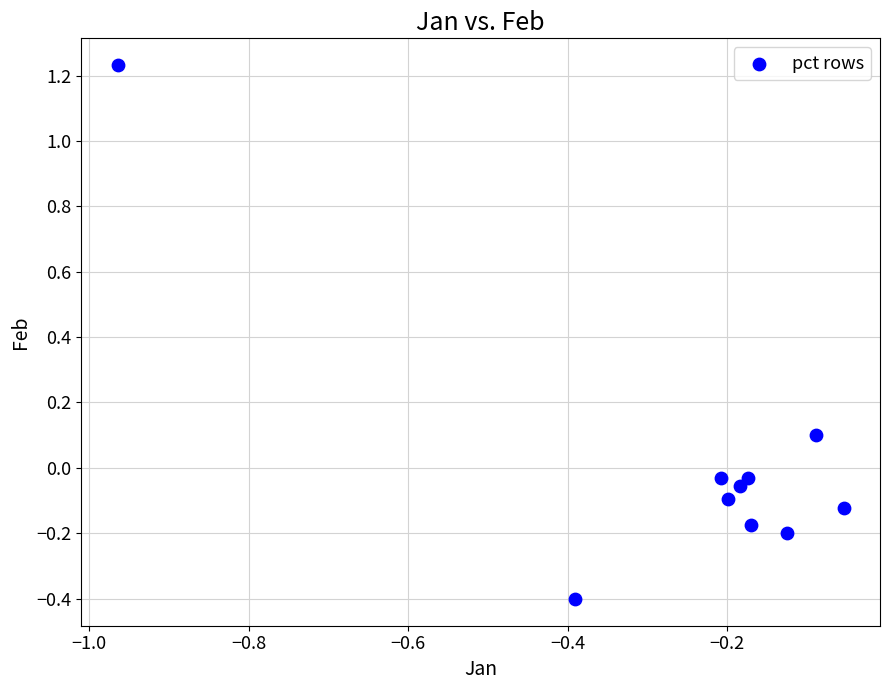

What is the range of X values (max minus min)?

0.9